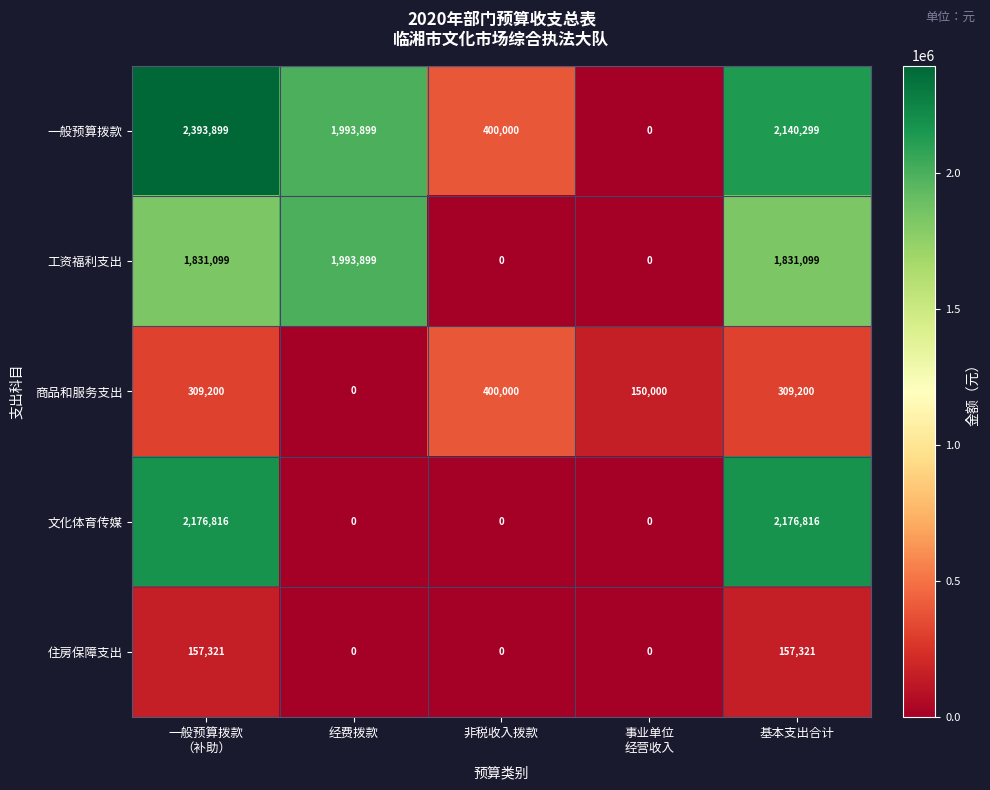

True or false: 文化体育传媒 has a value of 3616046 at 基本支出合计.

False